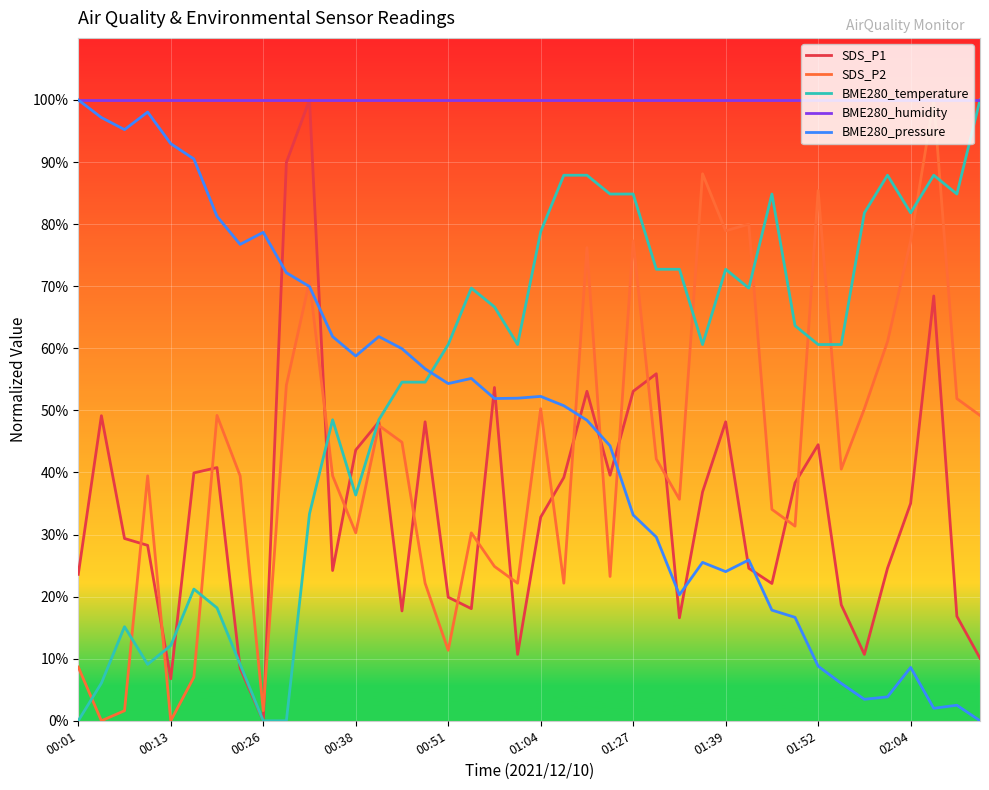

True or false: BME280_temperature and BME280_pressure intersect in this chart.

True